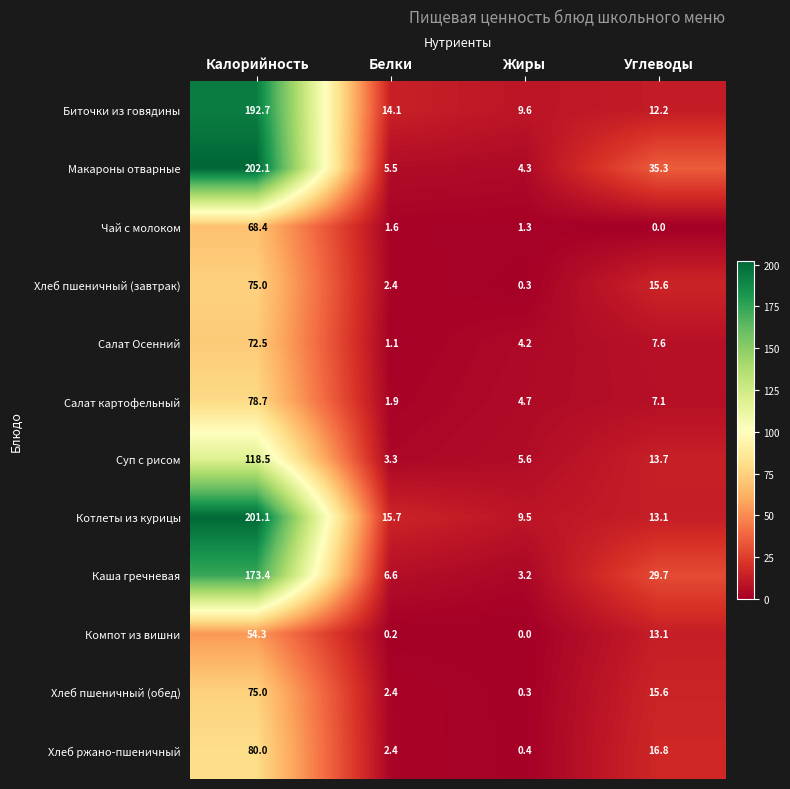

Read the Салат картофельный value at Калорийность.

78.7